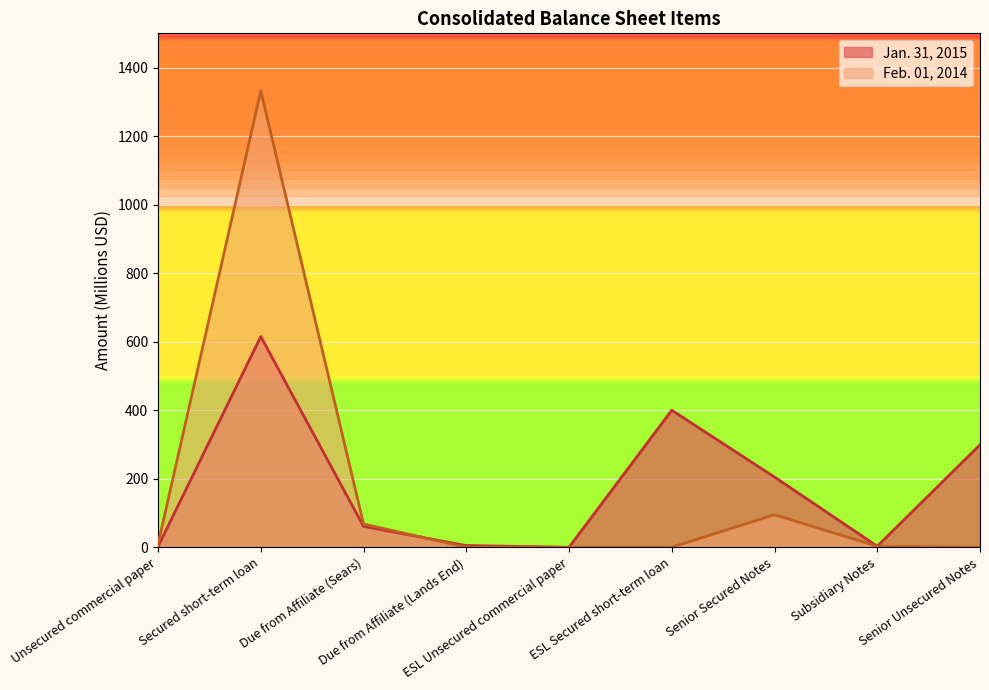

Which series has the widest spread of values?

Feb. 01, 2014